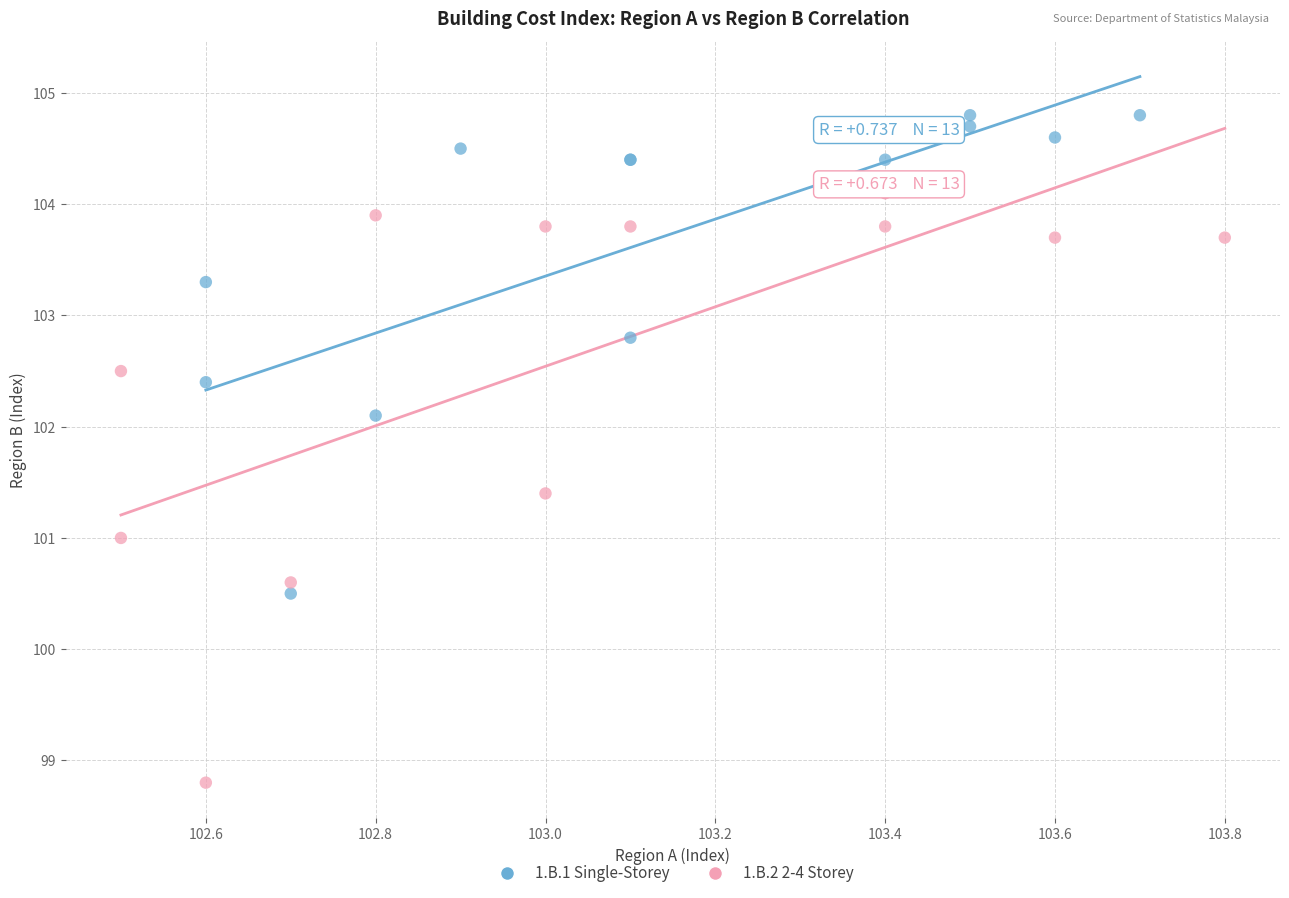

Which series has the largest Y range (max minus min)?

1.B.2 2-4 Storey